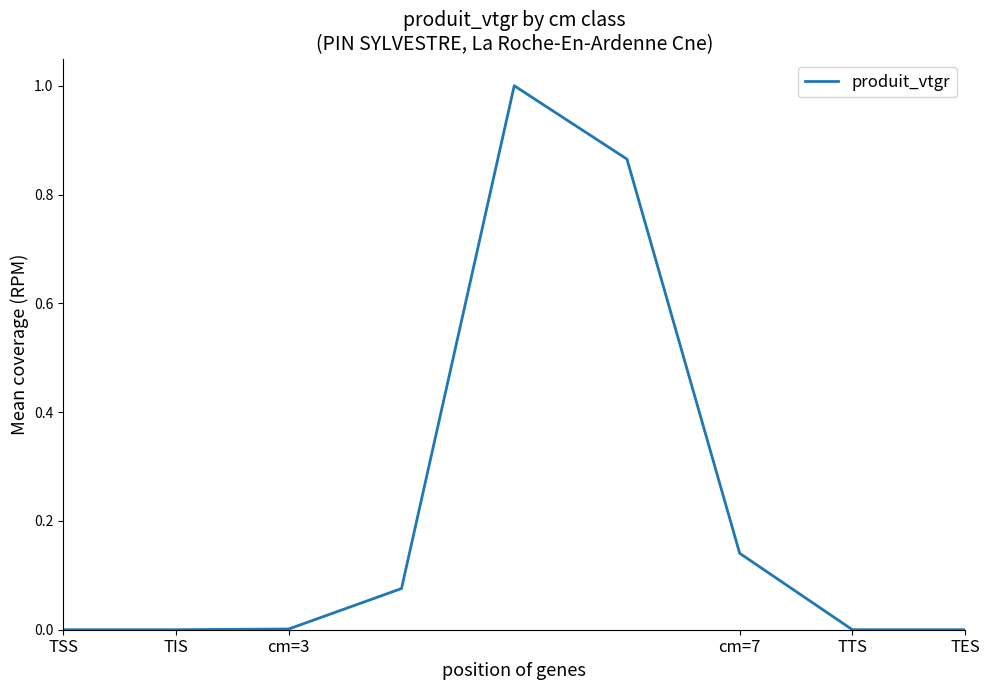

Is this an area chart (filled region under the line)?

No